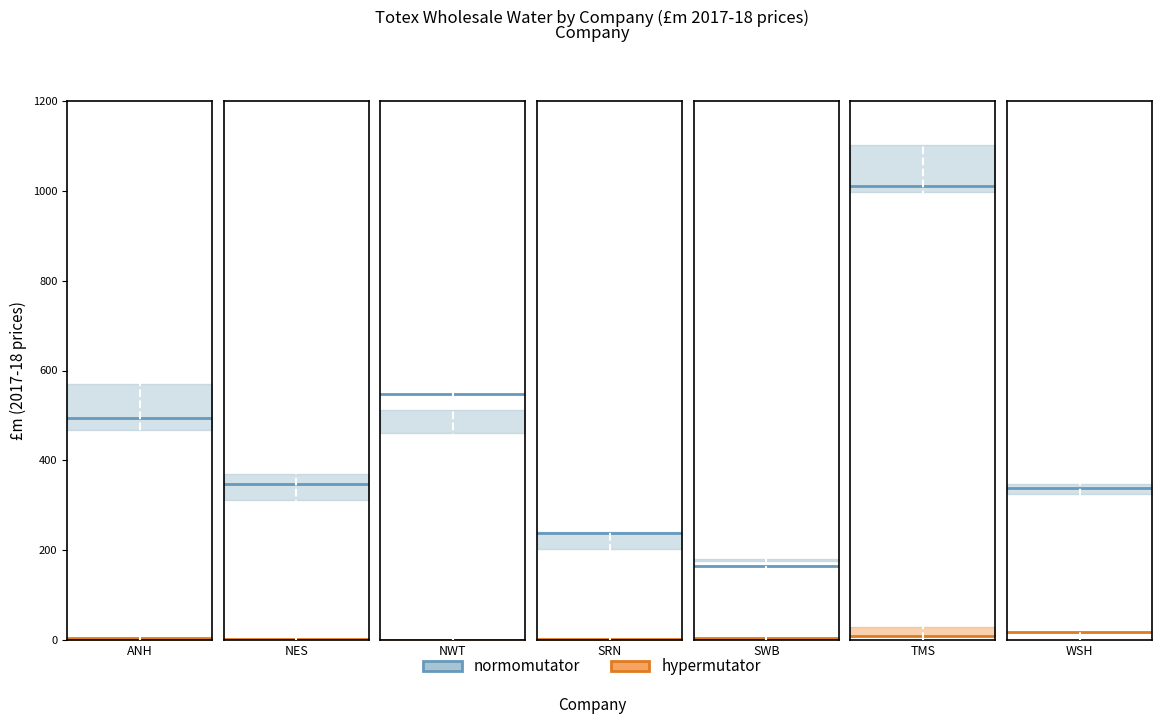

The normomutator_lower series shows 469.0 at NES. True or false?

False